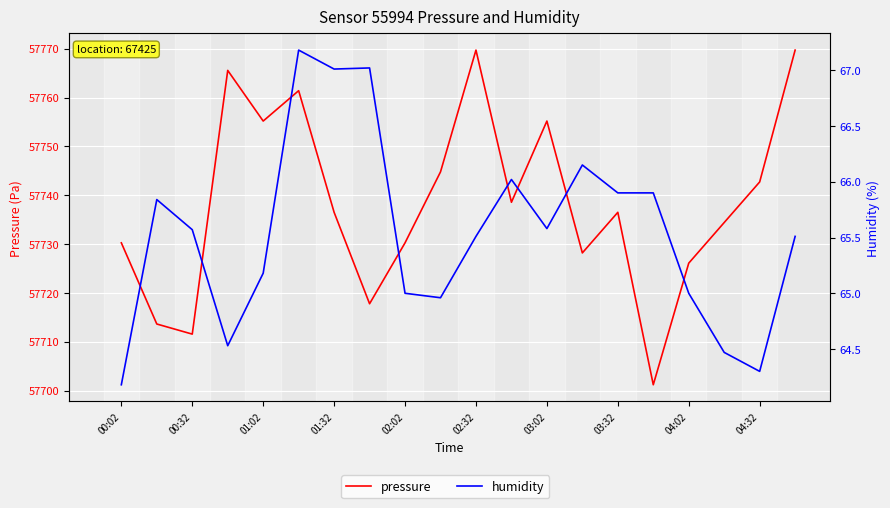

What is the difference between the maximum and minimum values in the pressure series?

68.5